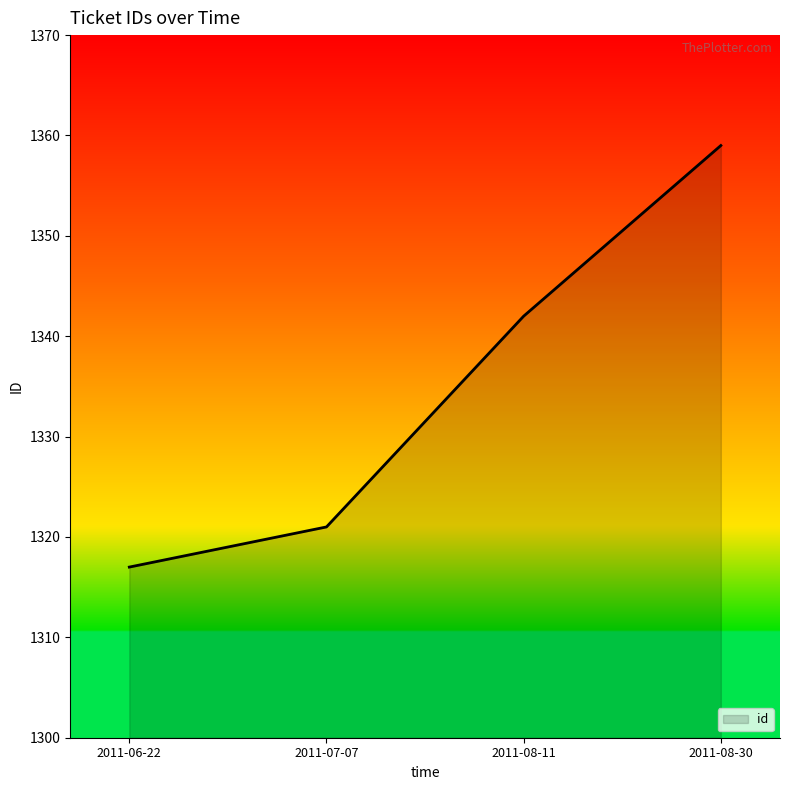

What is the approximate value at 2011-08-30, to the nearest 5?

1360